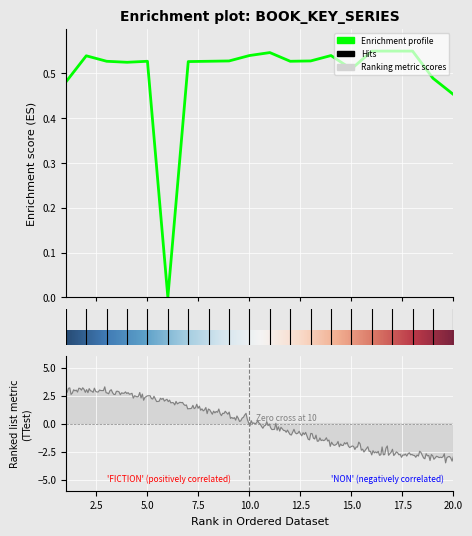

List the labels in order of value, largest first.

17, 18, 16, 11, 14, 10, 2, 13, 9, 12, 5, 3, 8, 7, 4, 15, 19, 1, 20, 6